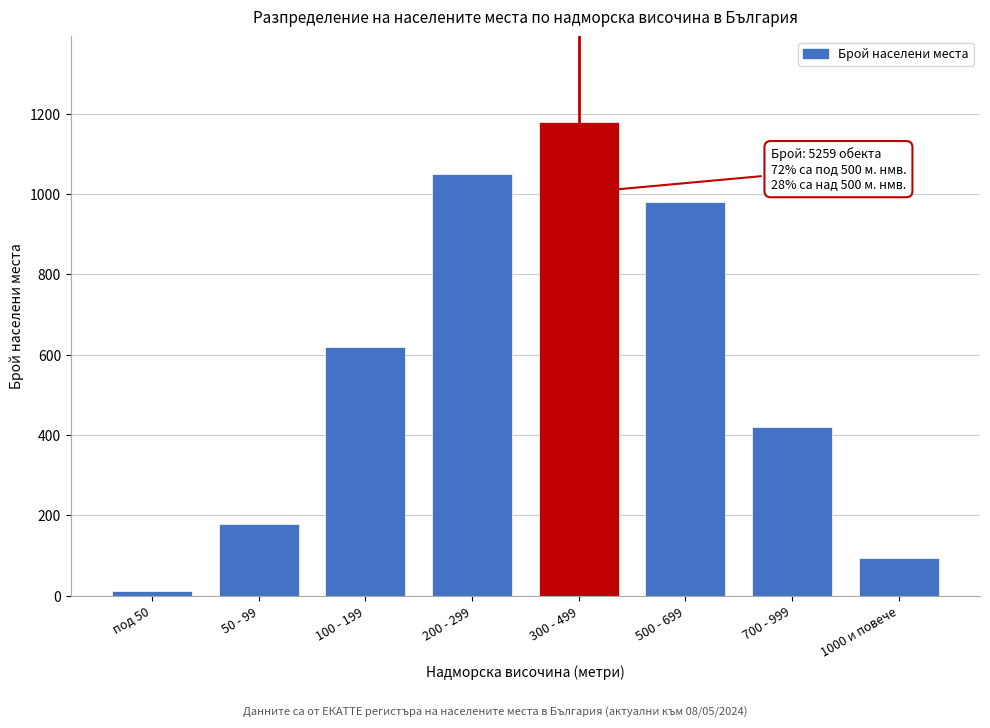

Reading left to right, transcribe all the data shown in this chart.

12	180	620	1050	1180	980	420	95